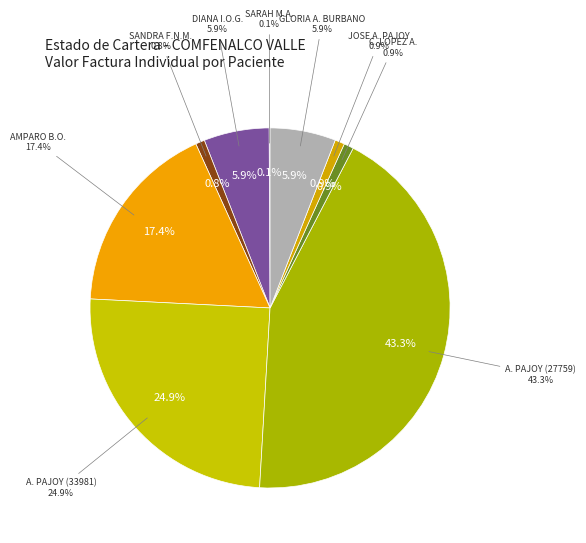

True or false: GLORIA AMPARO BURBANO ORTEGA accounts for 6% of the total.

True